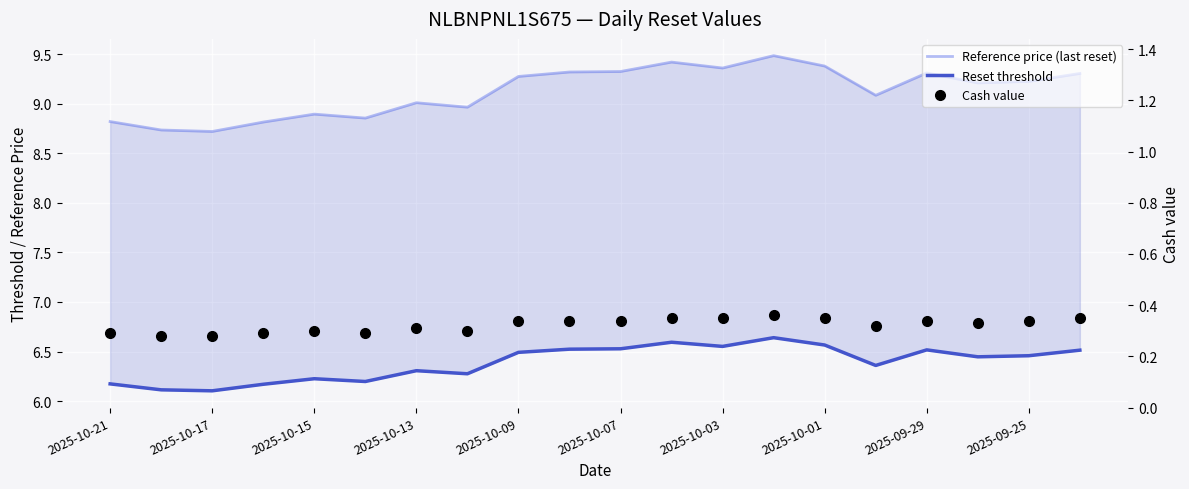

List the series in order of their overall mean, lowest first.

Cash value, Reset threshold, Reference price (last reset)